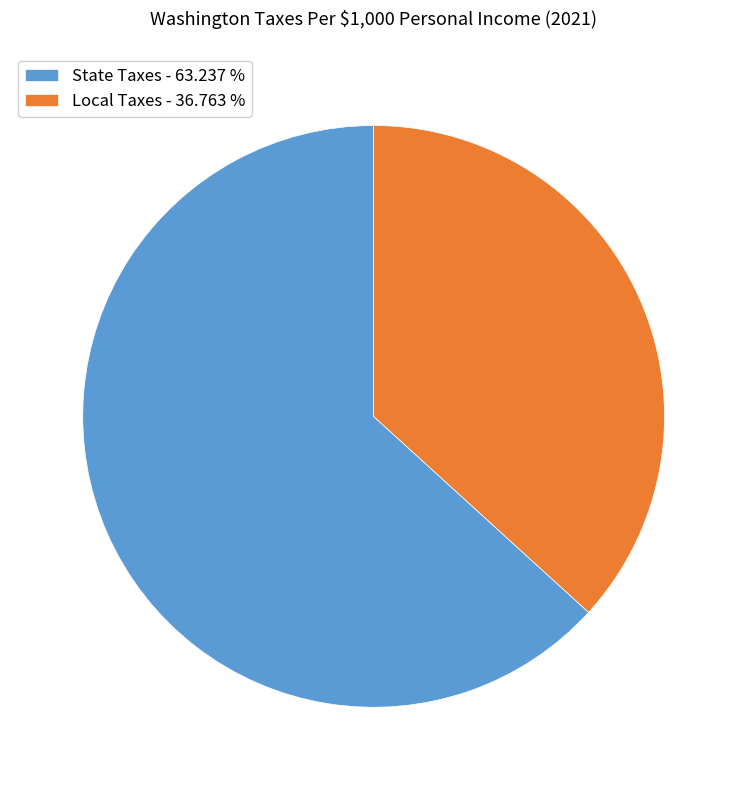

Which category has the smallest portion of the pie?

Local Taxes - 36.763 %